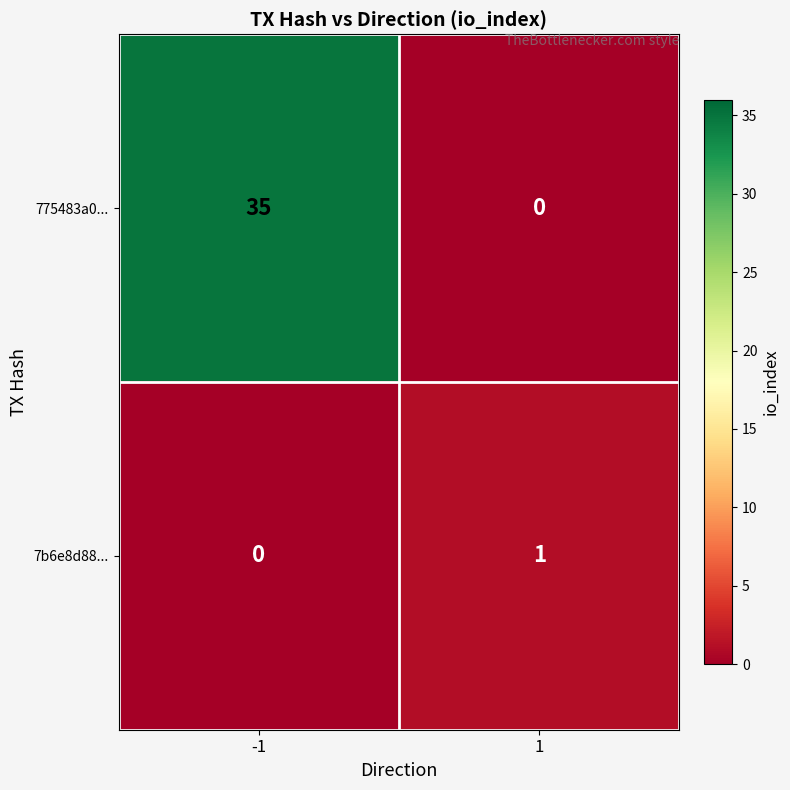

How many values in the 7b6e8d88... series are below 1?

1